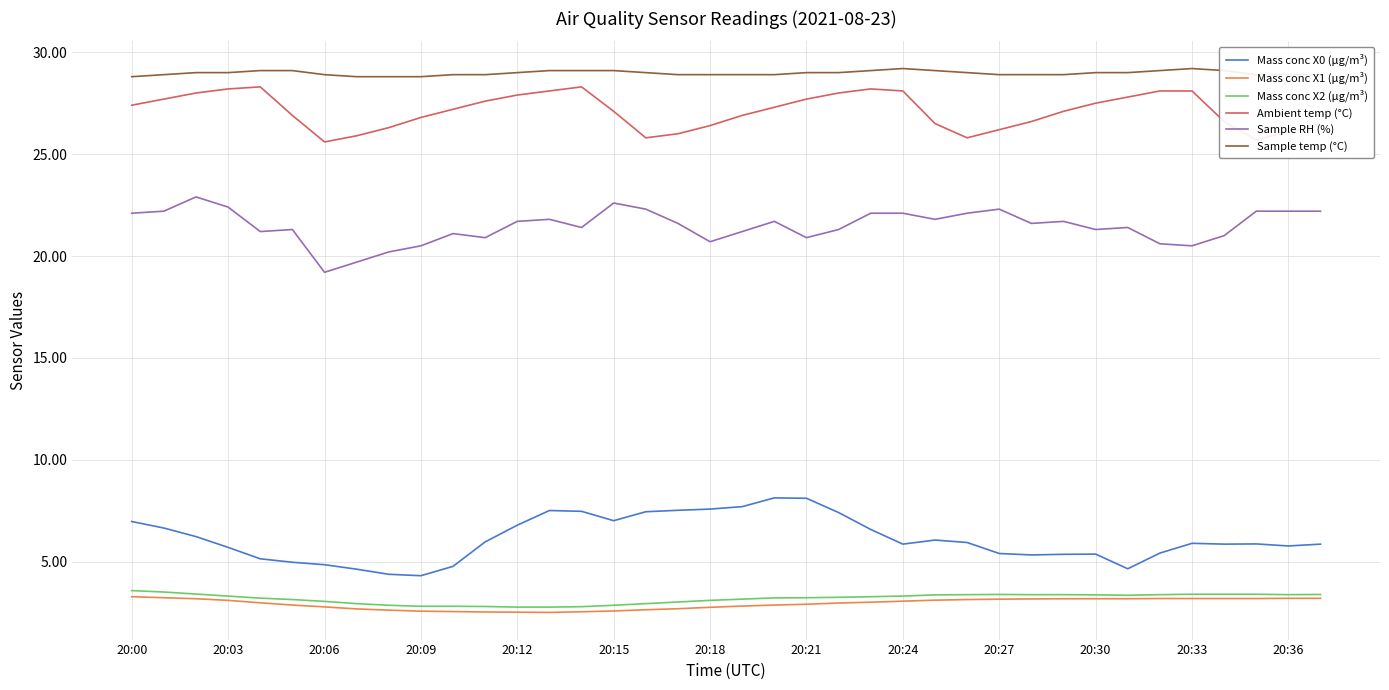

Which series has the largest total across all categories?

Sample temp (°C)